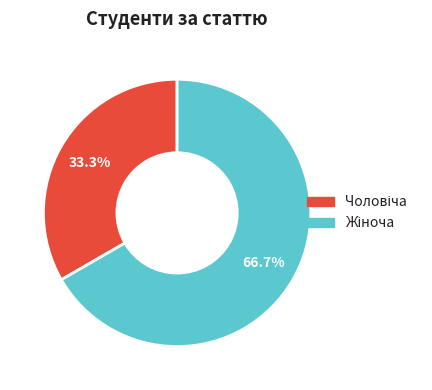

How many segments does this pie chart have?

2